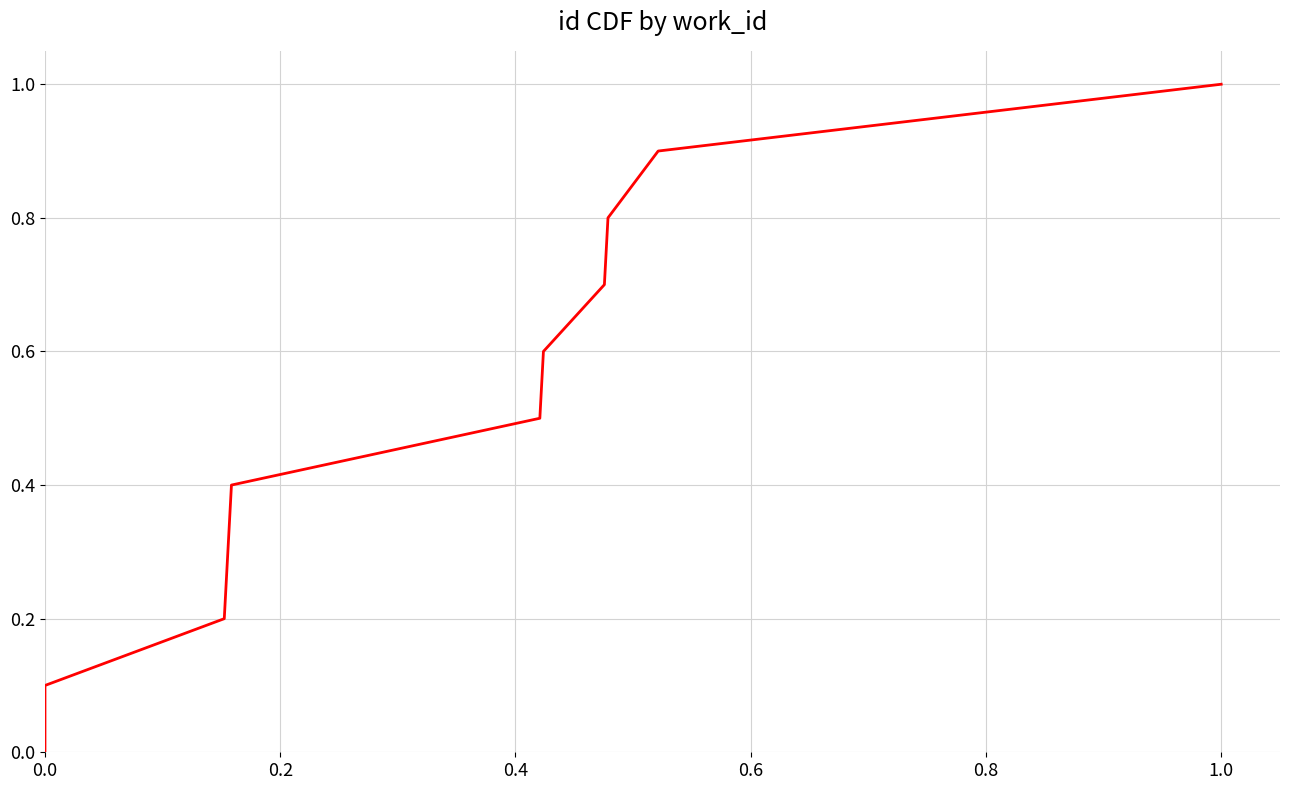

Does the chart display data point markers on the line(s)?

No